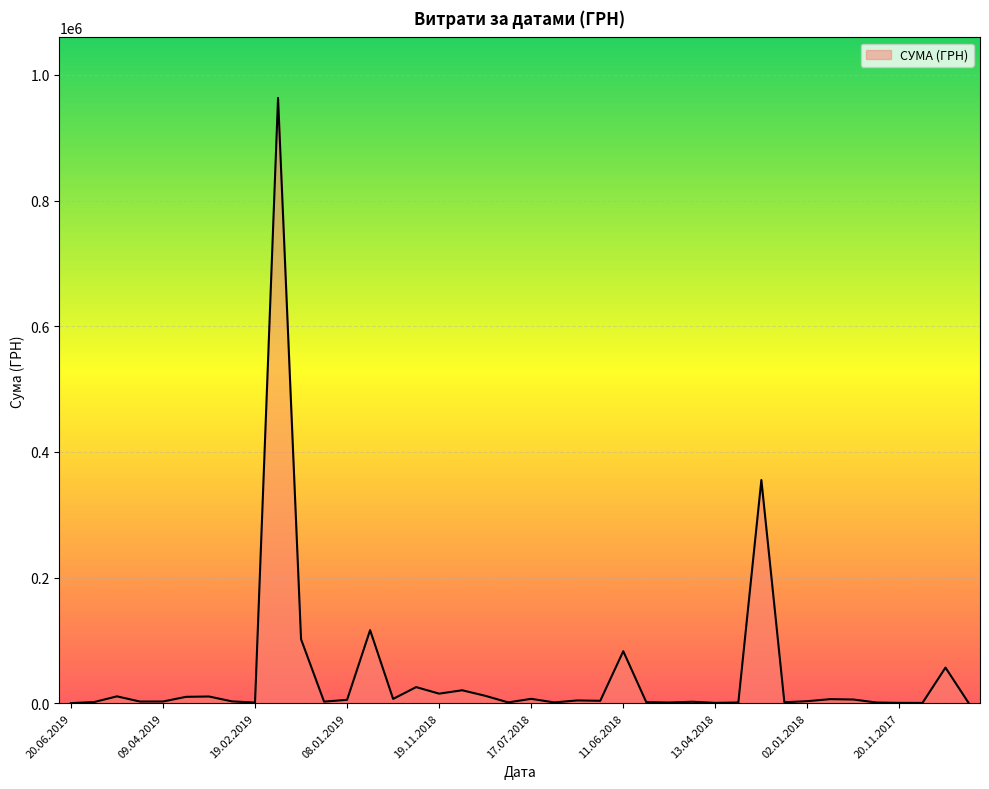

What is the difference between the maximum and minimum values?

962996.4